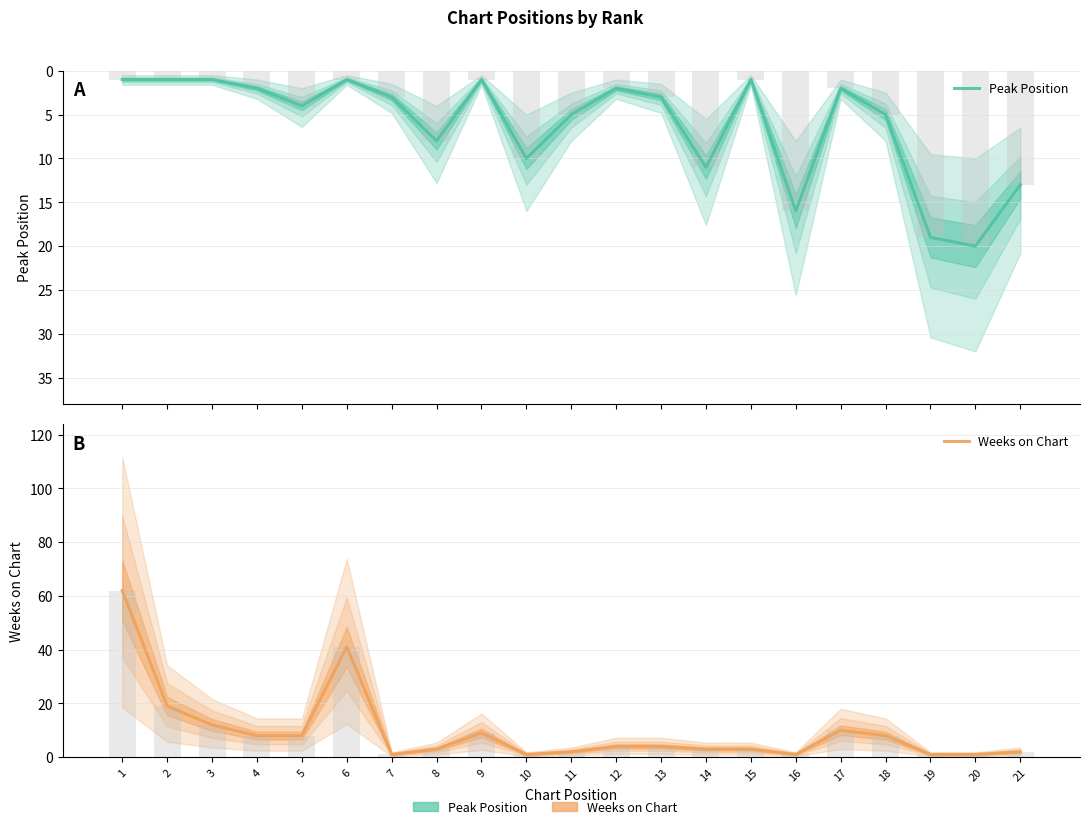

At how many categories does at least one series exceed 38?

2